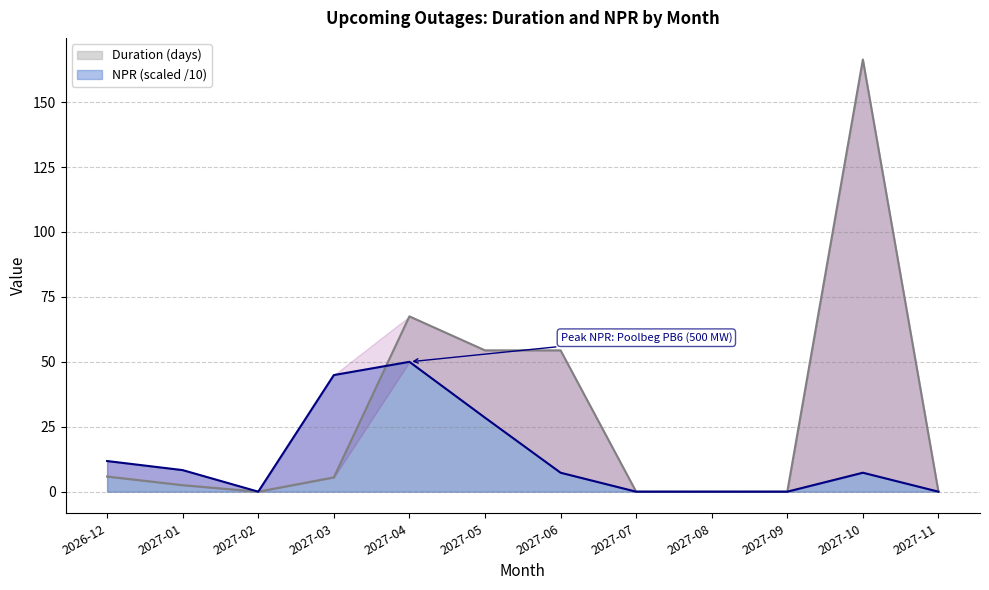

Where is the first local minimum for Duration?

2027-02